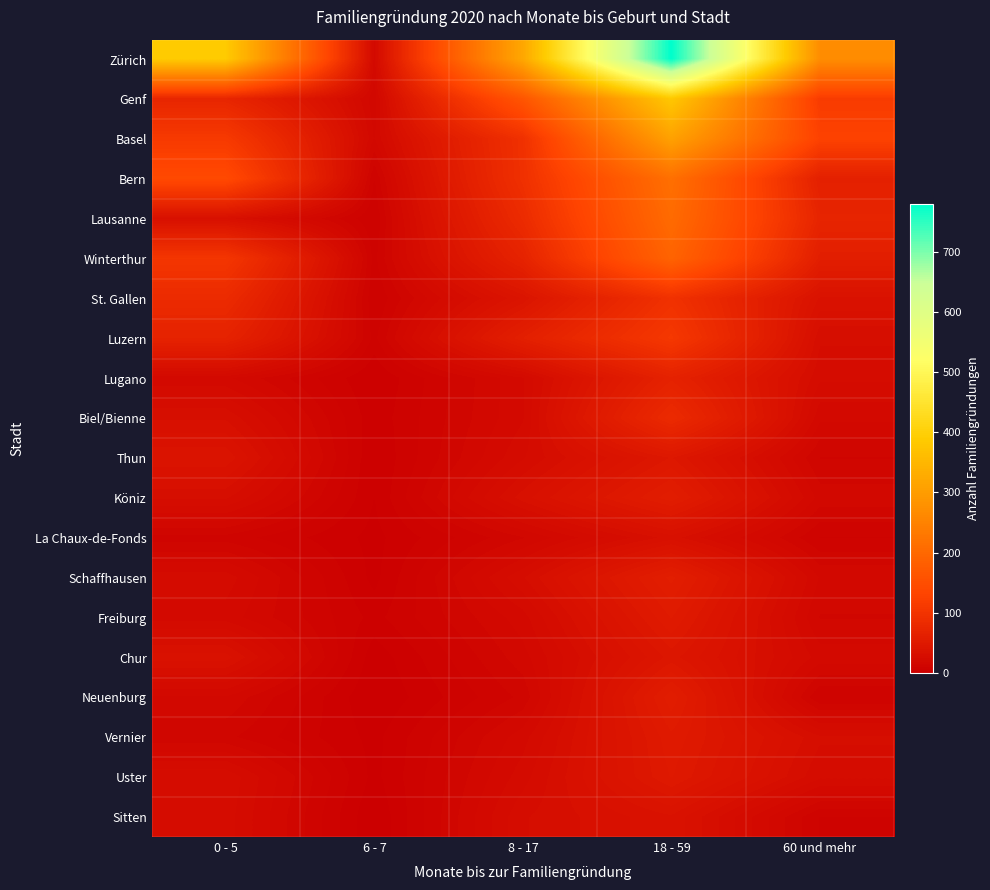

Reading left to right, what are all the values shown in this chart?

Zürich: 0 - 5=387	6 - 7=20	8 - 17=320	18 - 59=780	60 und mehr=271
Genf: 0 - 5=73	6 - 7=16	8 - 17=164	18 - 59=382	60 und mehr=115
Basel: 0 - 5=111	6 - 7=18	8 - 17=94	18 - 59=309	60 und mehr=127
Bern: 0 - 5=142	6 - 7=9	8 - 17=93	18 - 59=214	60 und mehr=63
Lausanne: 0 - 5=32	6 - 7=6	8 - 17=83	18 - 59=205	60 und mehr=71
Winterthur: 0 - 5=104	6 - 7=8	8 - 17=68	18 - 59=191	60 und mehr=59
St. Gallen: 0 - 5=83	6 - 7=6	8 - 17=40	18 - 59=95	60 und mehr=36
Luzern: 0 - 5=67	6 - 7=8	8 - 17=61	18 - 59=108	60 und mehr=28
Lugano: 0 - 5=19	6 - 7=3	8 - 17=21	18 - 59=66	60 und mehr=25
Biel/Bienne: 0 - 5=30	6 - 7=4	8 - 17=21	18 - 59=82	60 und mehr=19
Thun: 0 - 5=39	6 - 7=3	8 - 17=24	18 - 59=46	60 und mehr=12
Köniz: 0 - 5=28	6 - 7=3	8 - 17=32	18 - 59=57	60 und mehr=17
La Chaux-de-Fonds: 0 - 5=11	6 - 7=2	8 - 17=15	18 - 59=32	60 und mehr=9
Schaffhausen: 0 - 5=23	6 - 7=2	8 - 17=27	18 - 59=59	60 und mehr=18
Freiburg: 0 - 5=20	6 - 7=5	8 - 17=20	18 - 59=52	60 und mehr=15
Chur: 0 - 5=35	6 - 7=1	8 - 17=17	18 - 59=44	60 und mehr=20
Neuenburg: 0 - 5=18	6 - 7=0	8 - 17=13	18 - 59=57	60 und mehr=9
Vernier: 0 - 5=13	6 - 7=2	8 - 17=20	18 - 59=51	60 und mehr=28
Uster: 0 - 5=27	6 - 7=2	8 - 17=23	18 - 59=49	60 und mehr=25
Sitten: 0 - 5=26	6 - 7=0	8 - 17=27	18 - 59=36	60 und mehr=9